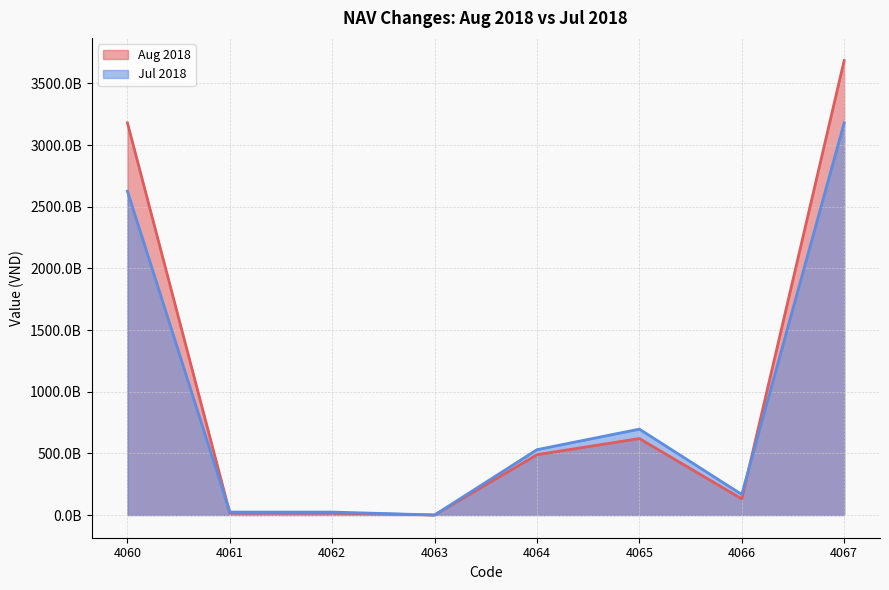

How many values in Aug 2018 are above zero?

7